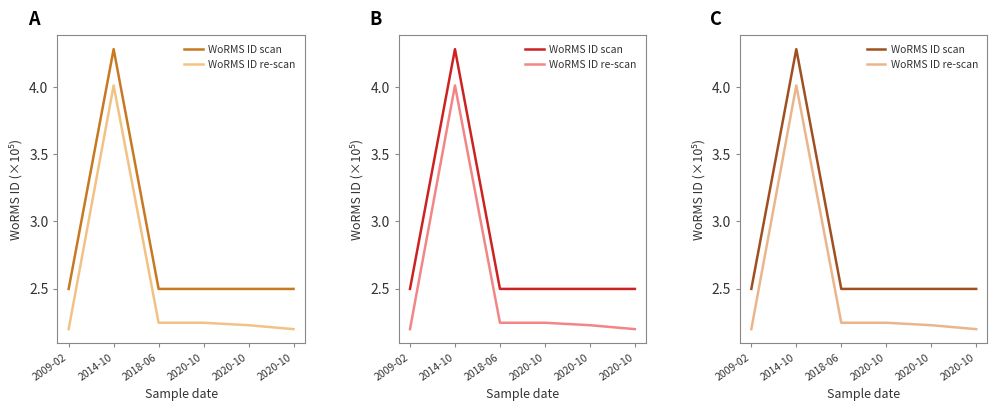

What is the maximum value shown in the chart?

4.3